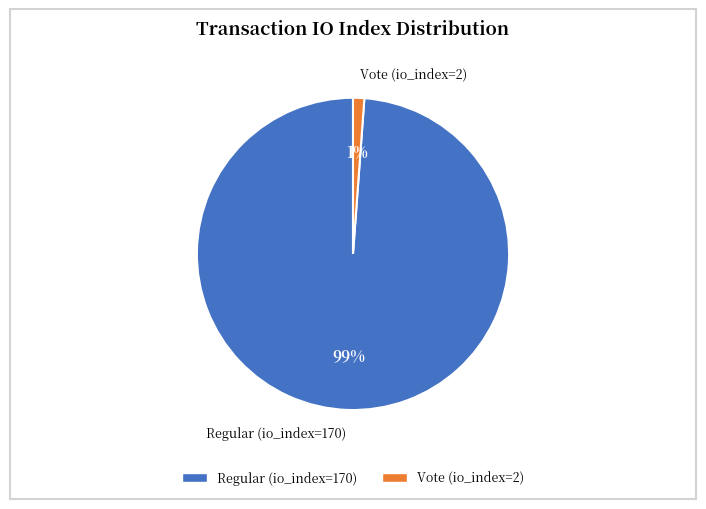

To the nearest percent, what is the difference between the Regular (io_index=170) and Vote (io_index=2) slice percentages?

98%